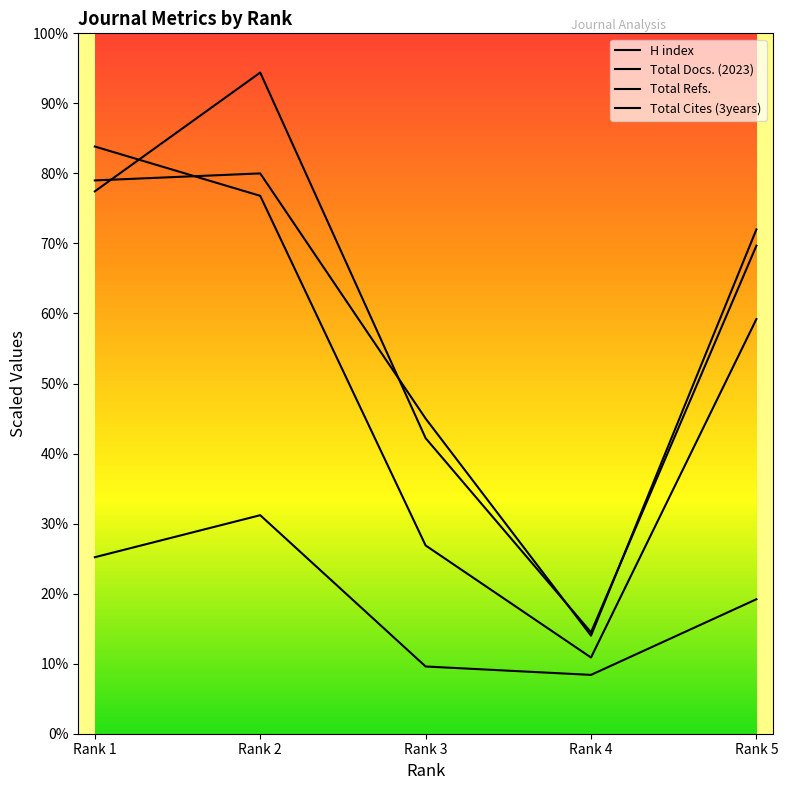

What is the sum of the Total Cites (3years) values at Rank 3 and Rank 4?

944